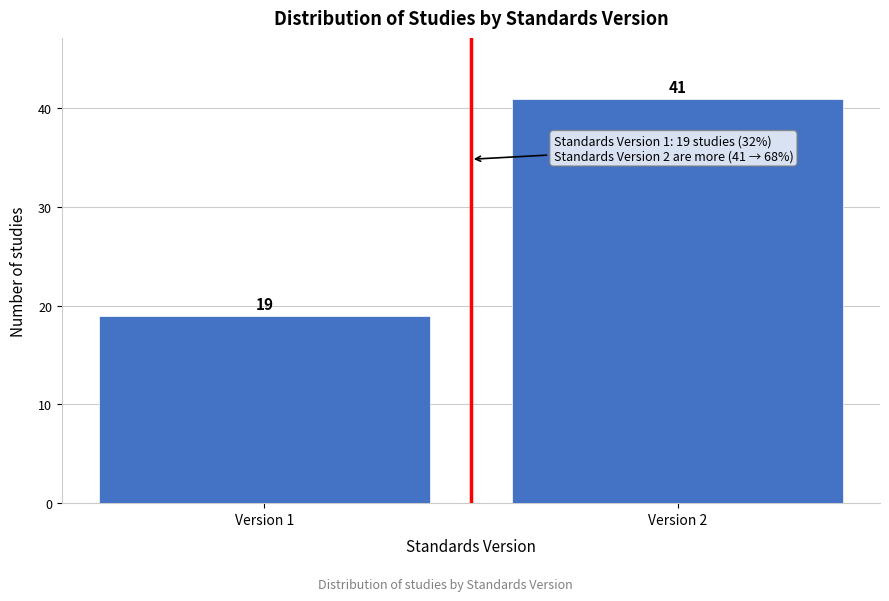

Reading left to right, transcribe all the data shown in this chart.

19	41